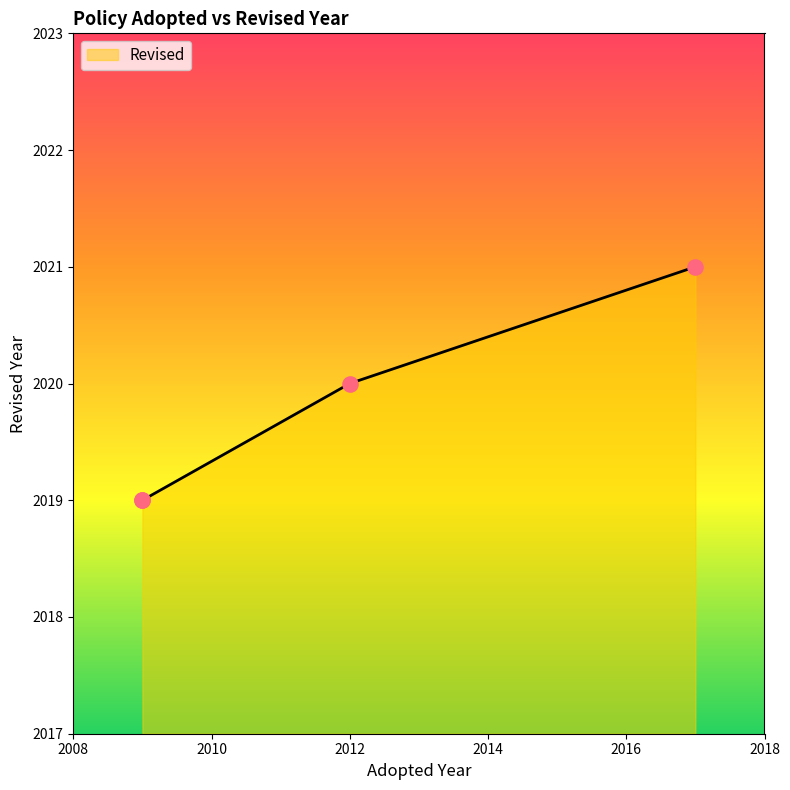

What is the ratio of the value at 2012 to the value at 2009?

1.0